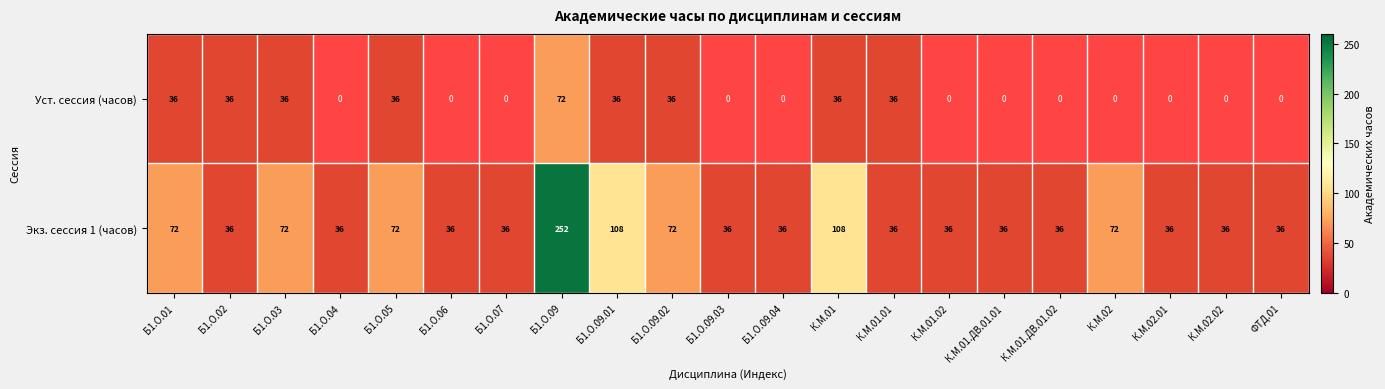

Read the Экз. сессия 1 (часов) value at Б1.О.09.01.

108